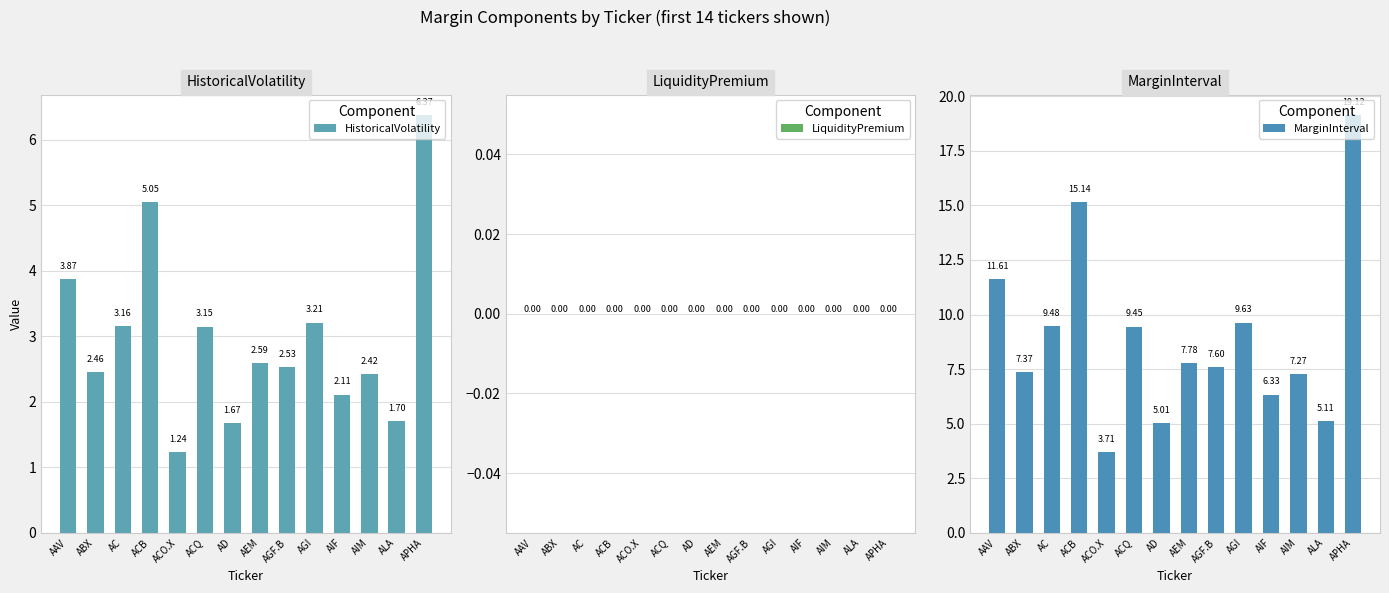

Where does the MarginInterval series first go above 7?

AAV